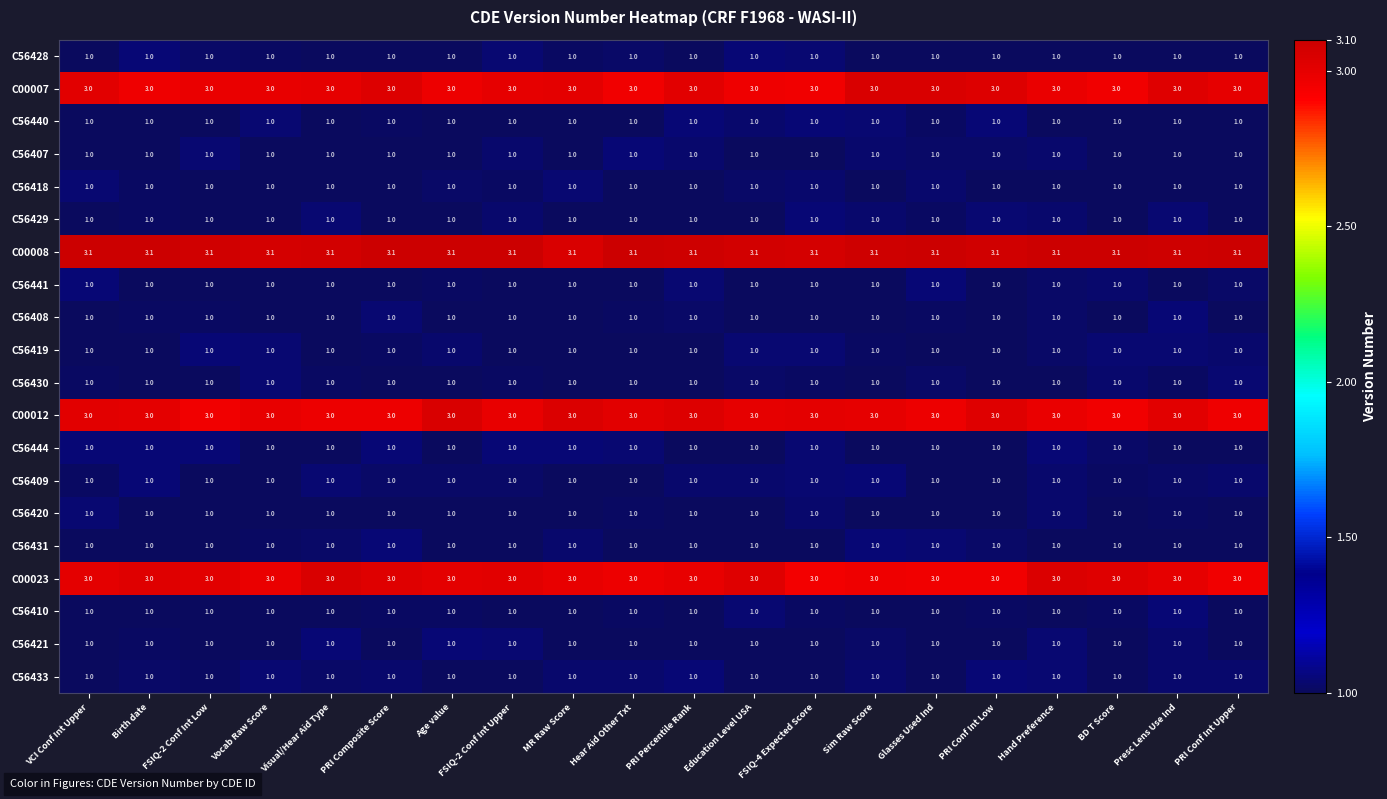

What is the average value of the C56420 series?

1.0